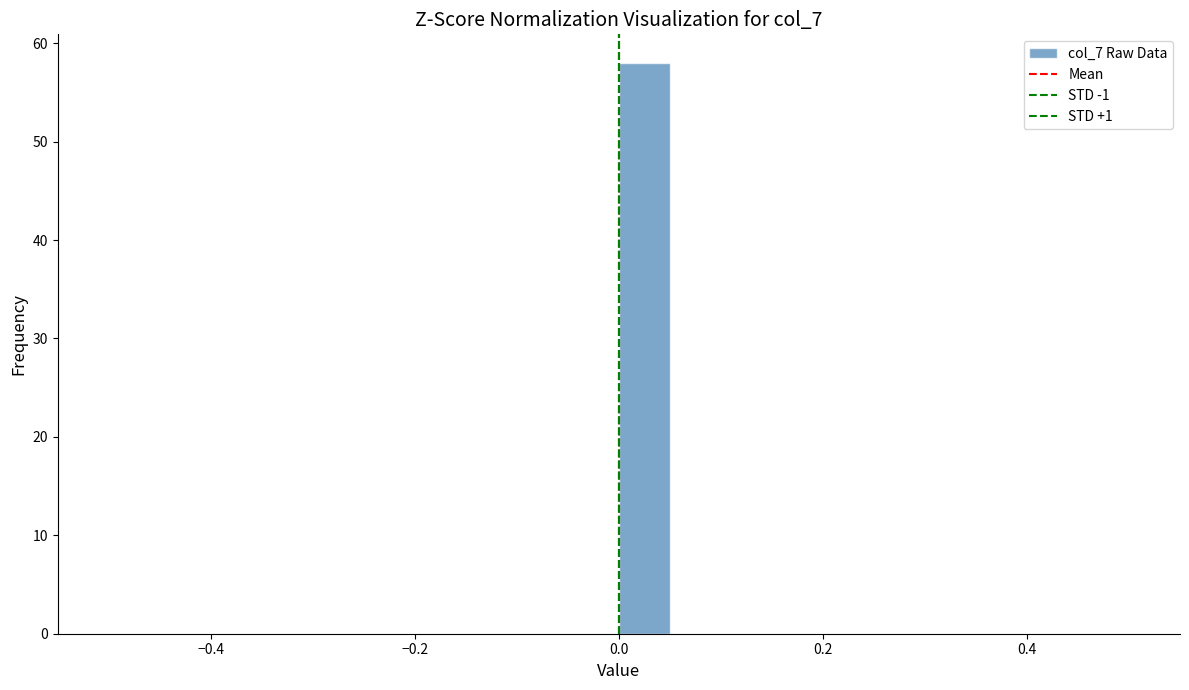

Around what value on the x-axis is the tallest bar? Give the approximate position of its centre, as read against the axis.

0.02